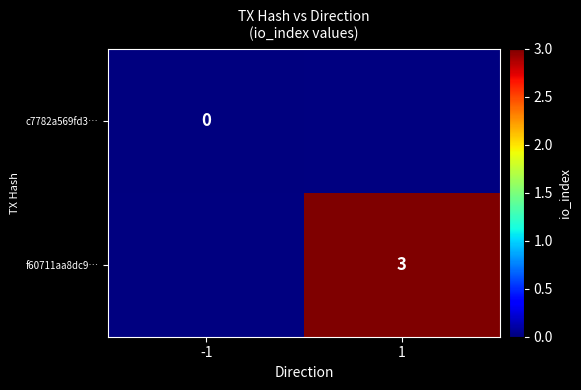

The value of f60711aa8dc9… at 1 is 3. True or false?

True